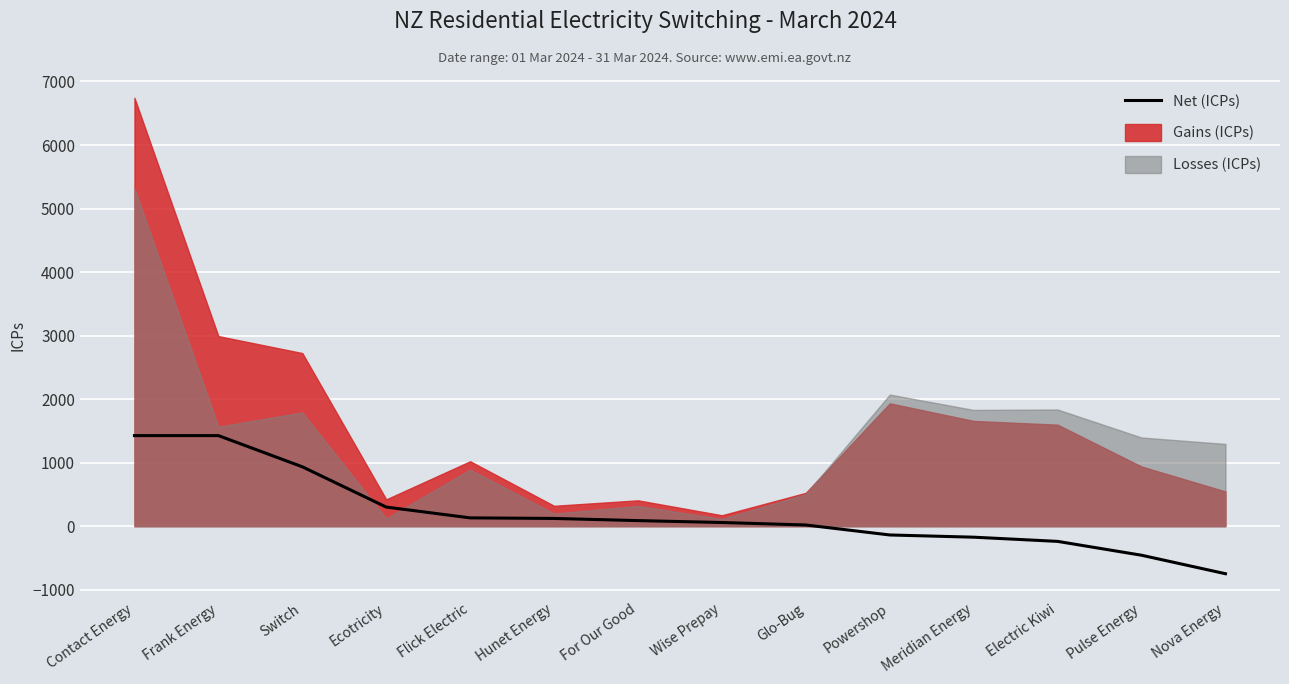

What is the sum of all values?

2751